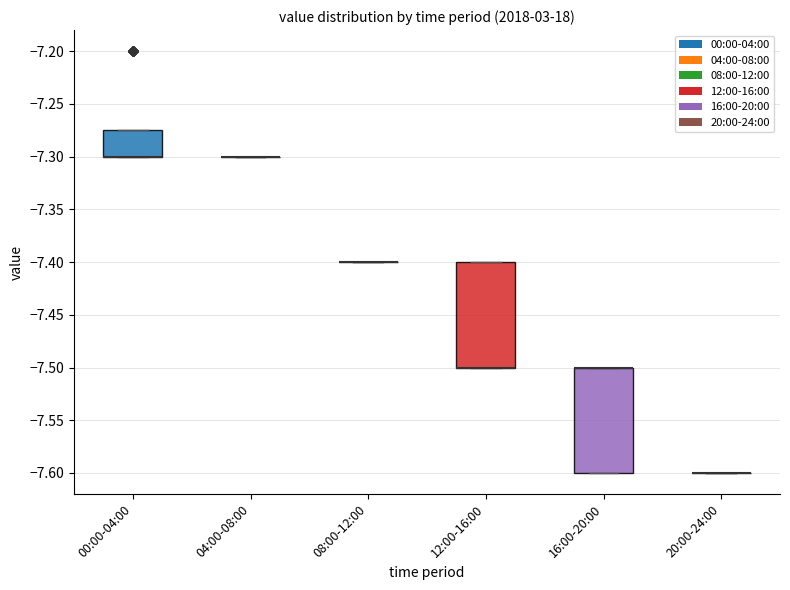

Reading left to right, read every box against the y-axis: the position of its median line, the range the box covers, and the ends of its whiskers. The values are not printed on the chart, so give them approximately, as read against the axis.

00:00-04:00: median -7.300 (drawn on the box's lower edge), box -7.300 to -7.275, whiskers -7.300 to -7.275
04:00-08:00: box collapsed to a line at -7.300, whiskers -7.300 to -7.300
08:00-12:00: box collapsed to a line at -7.400, whiskers -7.400 to -7.400
12:00-16:00: median -7.500 (drawn on the box's lower edge), box -7.500 to -7.400, whiskers -7.500 to -7.400
16:00-20:00: median -7.500 (drawn on the box's upper edge), box -7.600 to -7.500, whiskers -7.600 to -7.500
20:00-24:00: box collapsed to a line at -7.600, whiskers -7.600 to -7.600